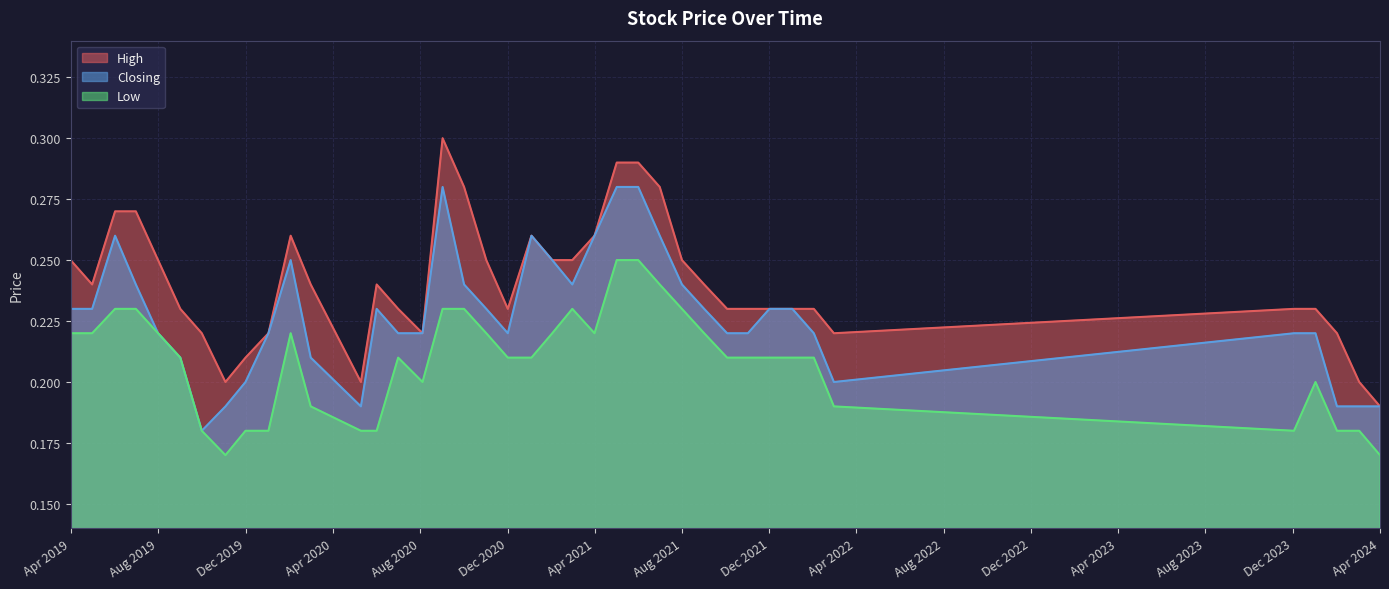

What is the sum of the High values at 02/05/2021 and 01/02/2021?

0.5